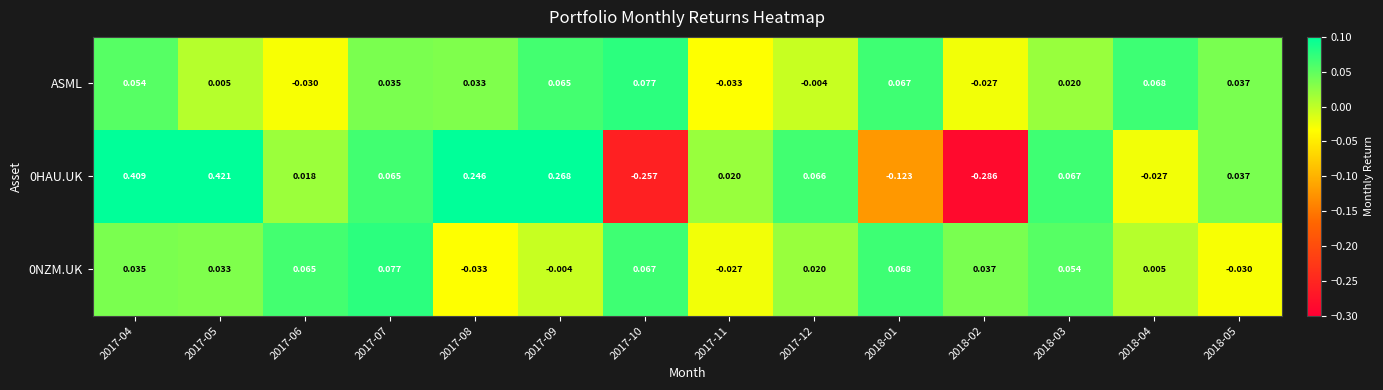

Which label corresponds to the smallest value in the chart?

2018-02